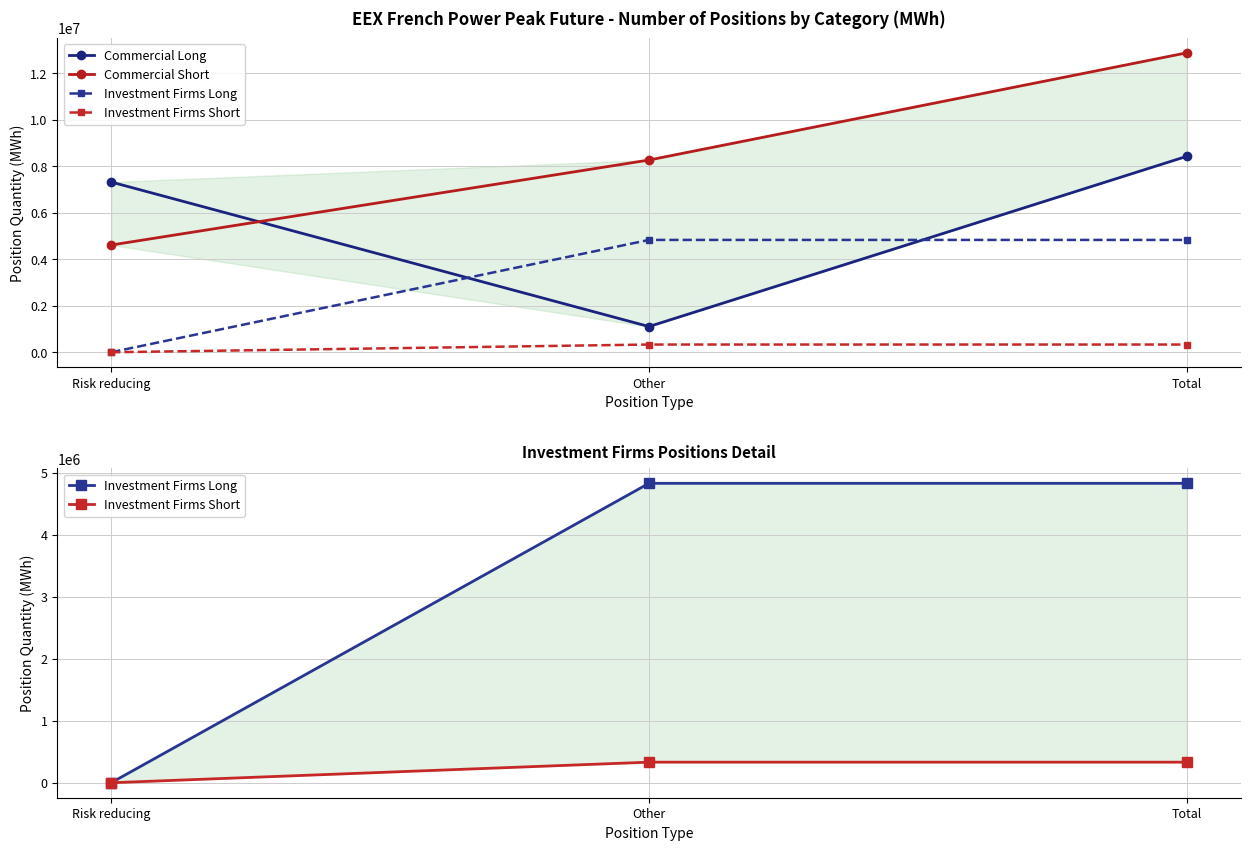

How many lines are shown in the chart?

4